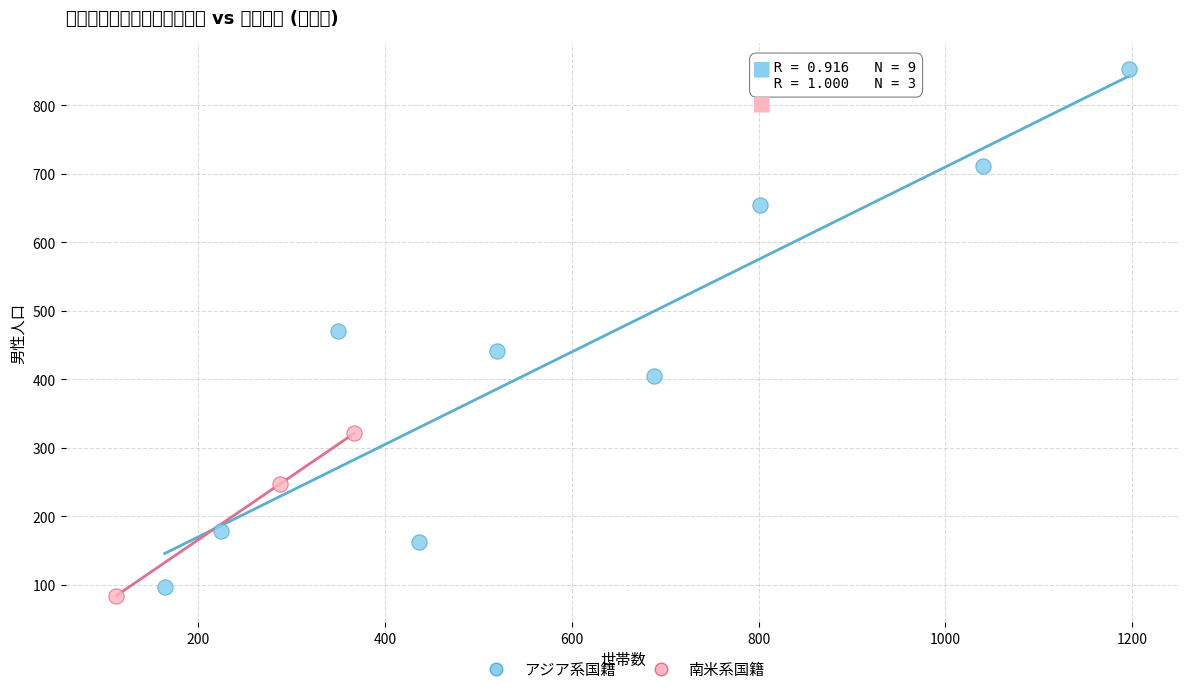

Which series reaches the maximum Y coordinate?

アジア系国籍